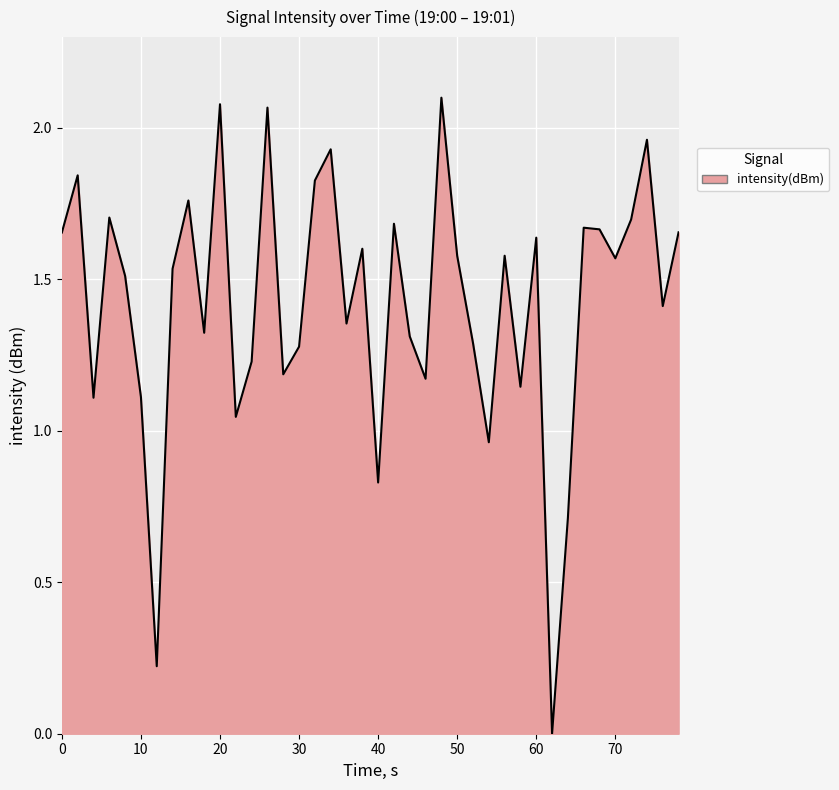

Is it true that the value at 30 is 1.8?

False